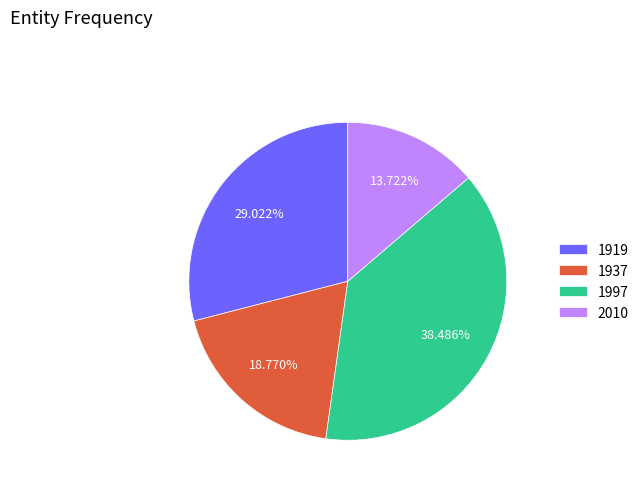

Is it true that 2010 is 14% of the pie?

True